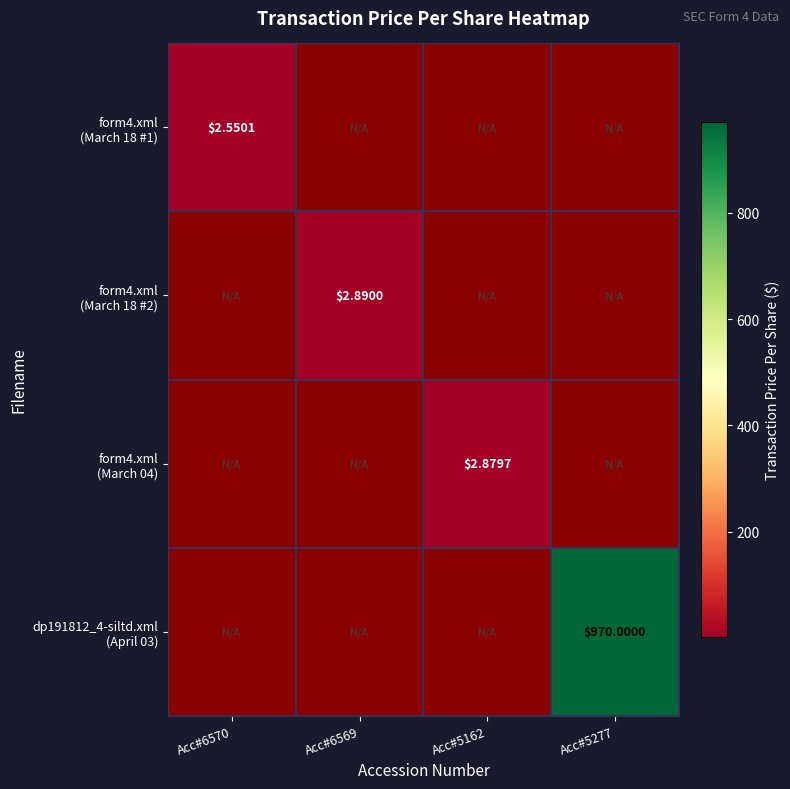

Is it true that form4.xml (March 04) equals 0.0 at Acc#5277?

True